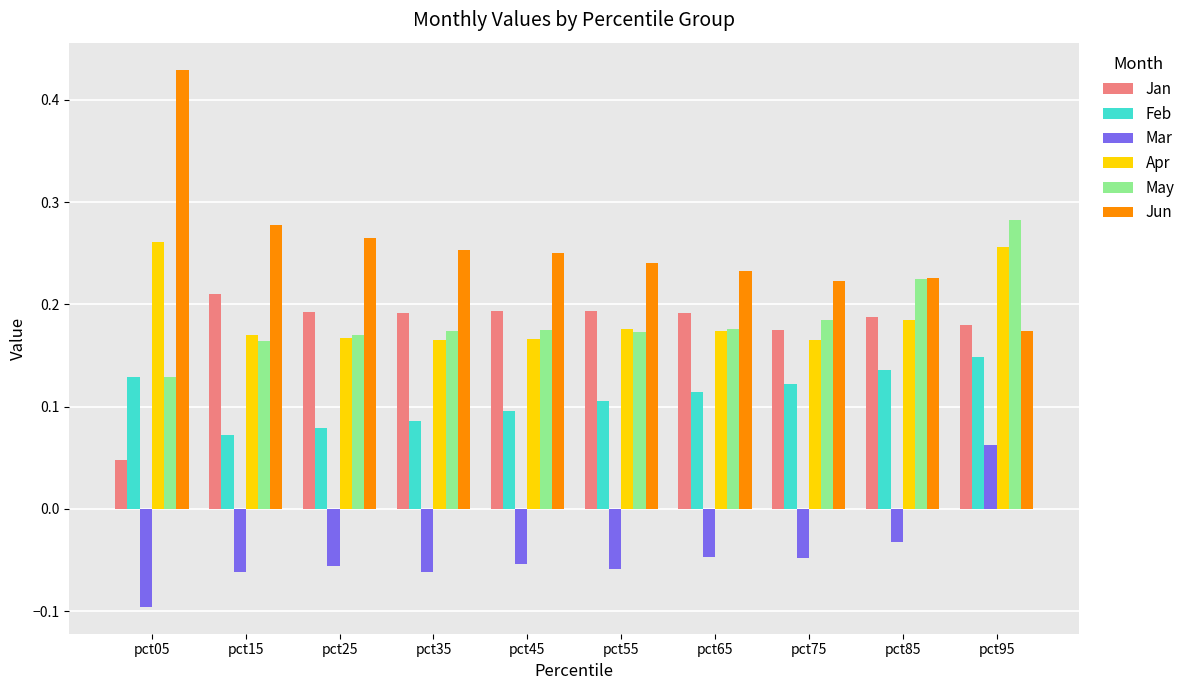

How many bars are there in each group?

6